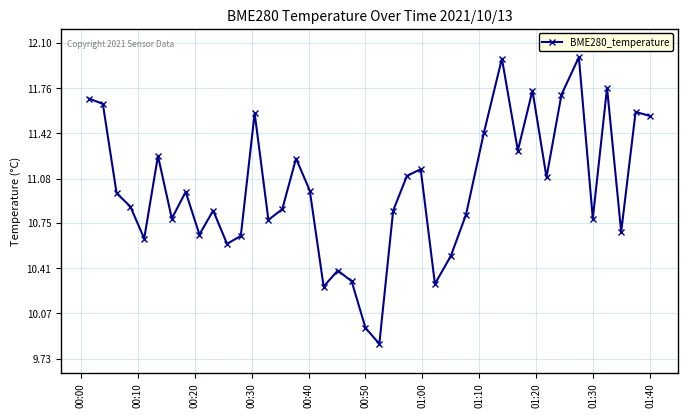

How many points are higher than both their immediate neighbors (excluding endpoints)?

12